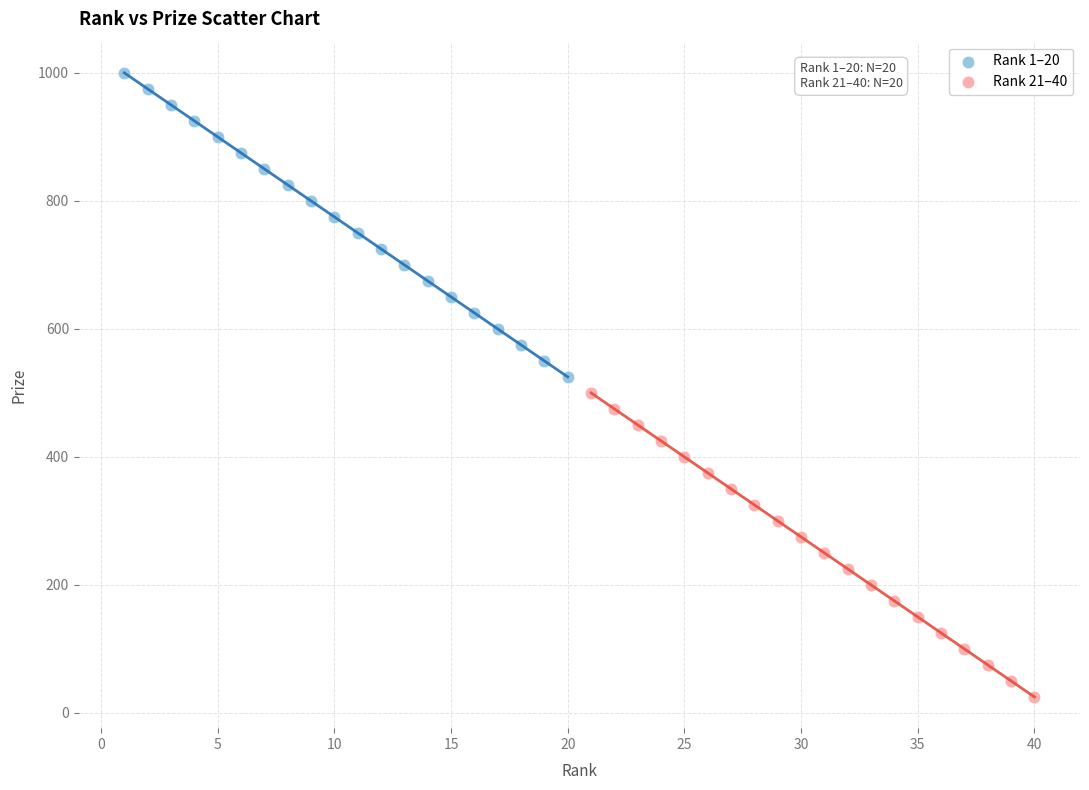

Which series contains the highest Y value?

Rank 1–20